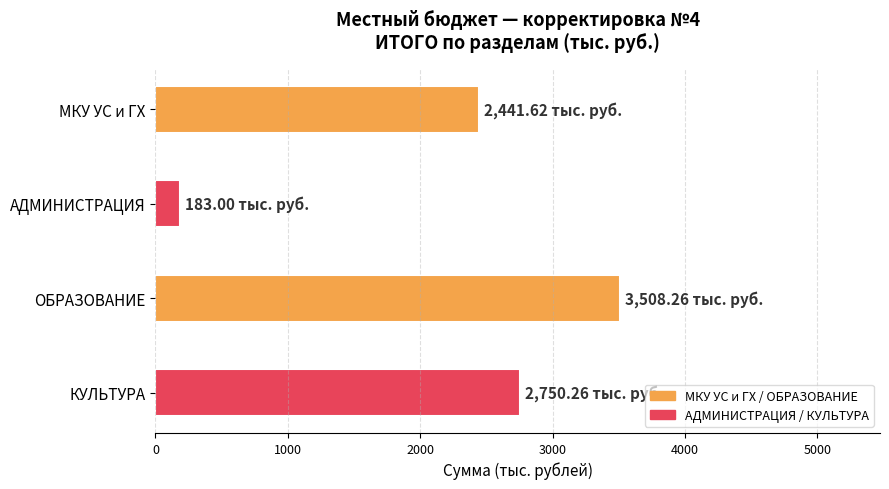

How many bars are there in total?

4